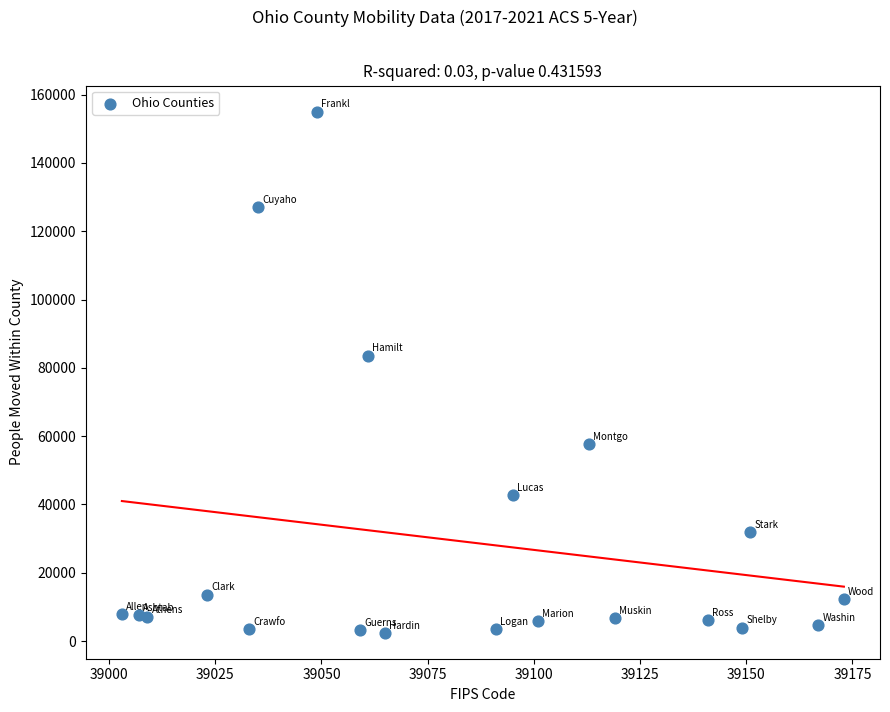

What Y value in the scatter plot is closest to 78745?

83603